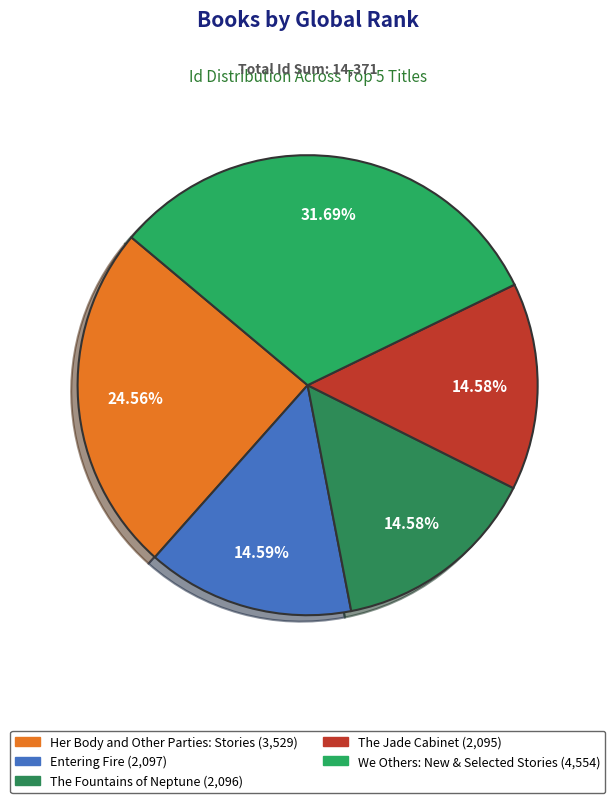

What is the ratio of the value at We Others: New & Selected Stories to the value at The Jade Cabinet?

2.2